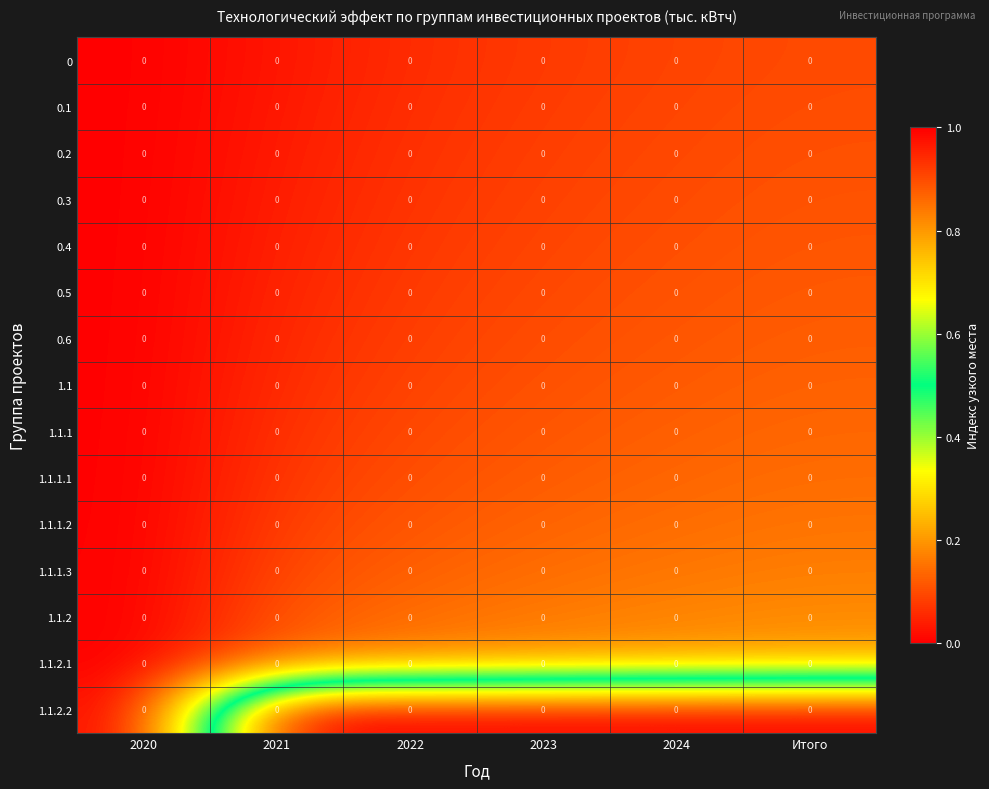

Which series has the largest range (max minus min)?

1.1.2.2